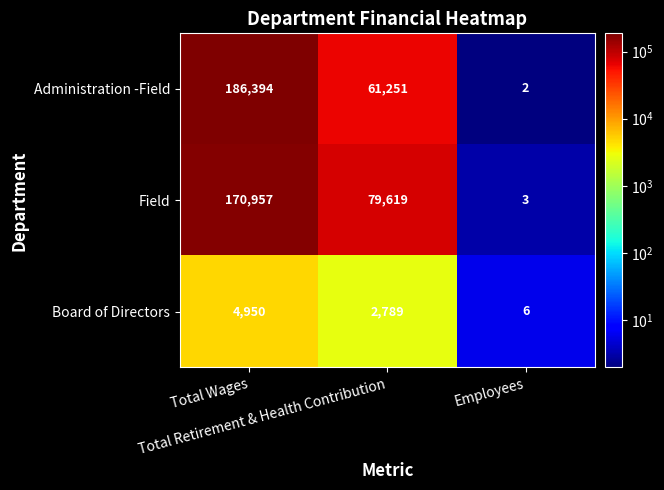

How many categories are shown in the chart?

3